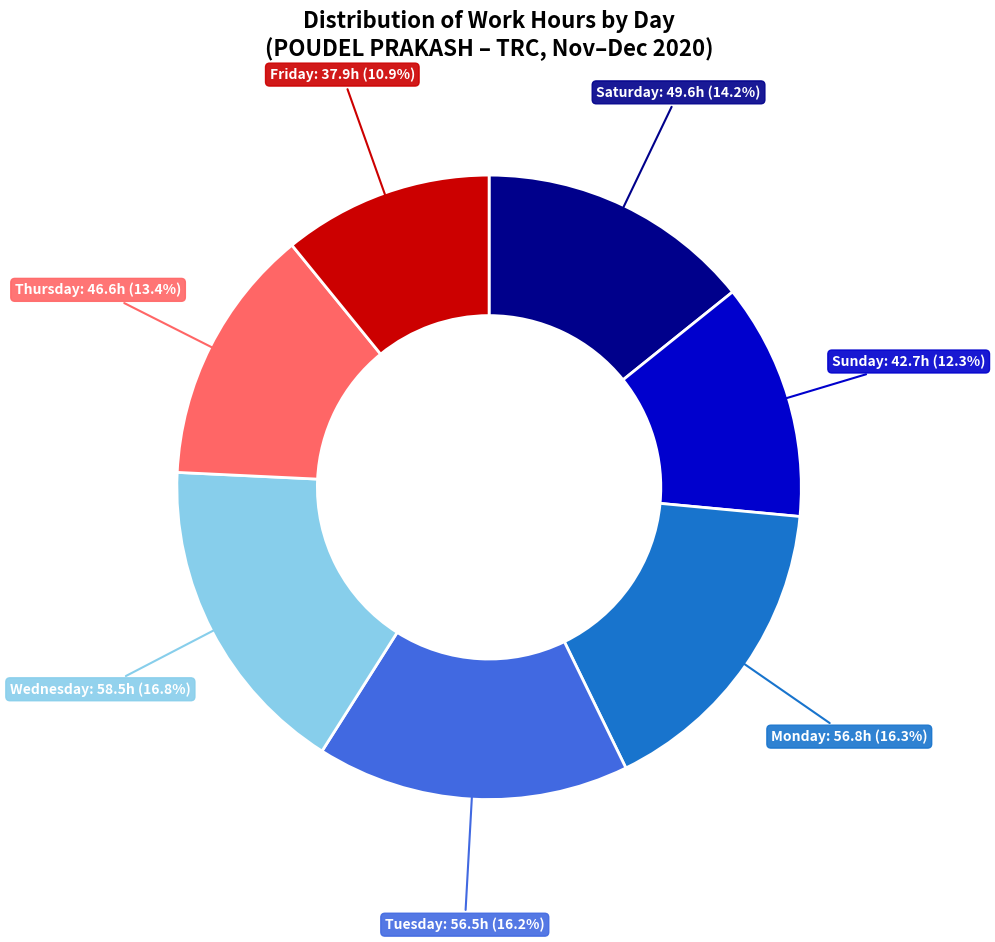

Combined, do Thursday and Tuesday account for over 50%?

No